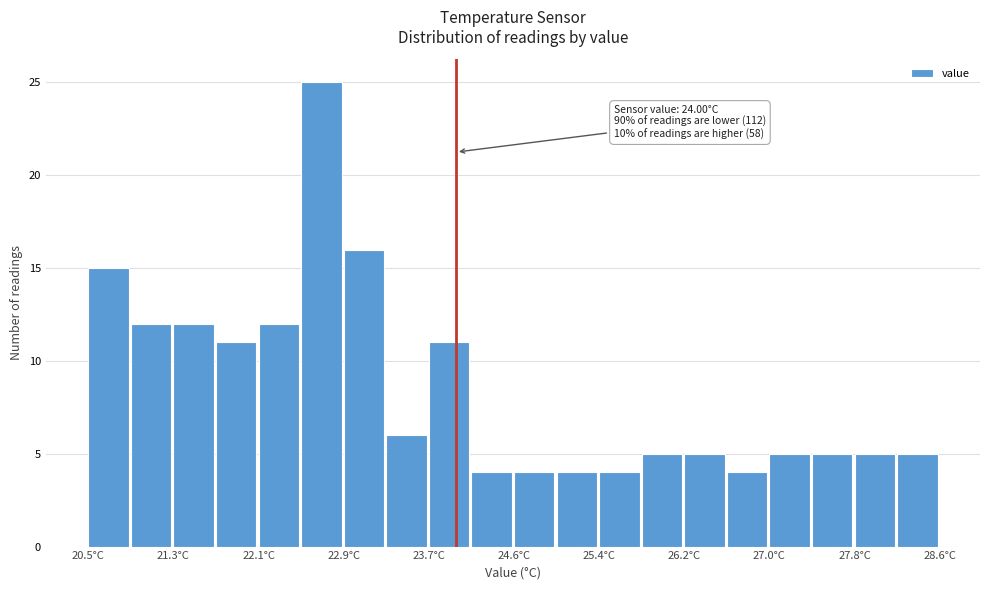

Over which range of the x-axis is the bar tallest?

22.5 to 22.9